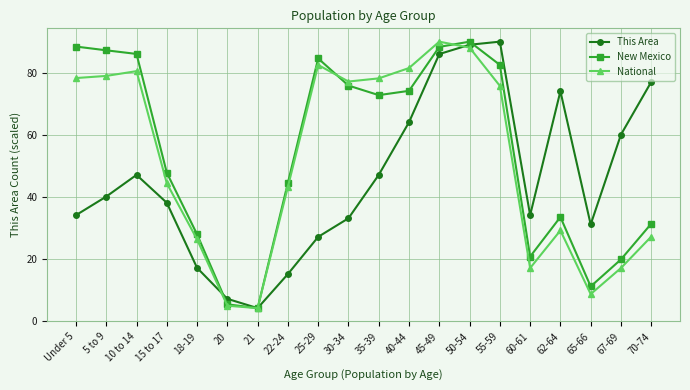

Which series changed the most between 5 to 9 and 50-54?

This Area